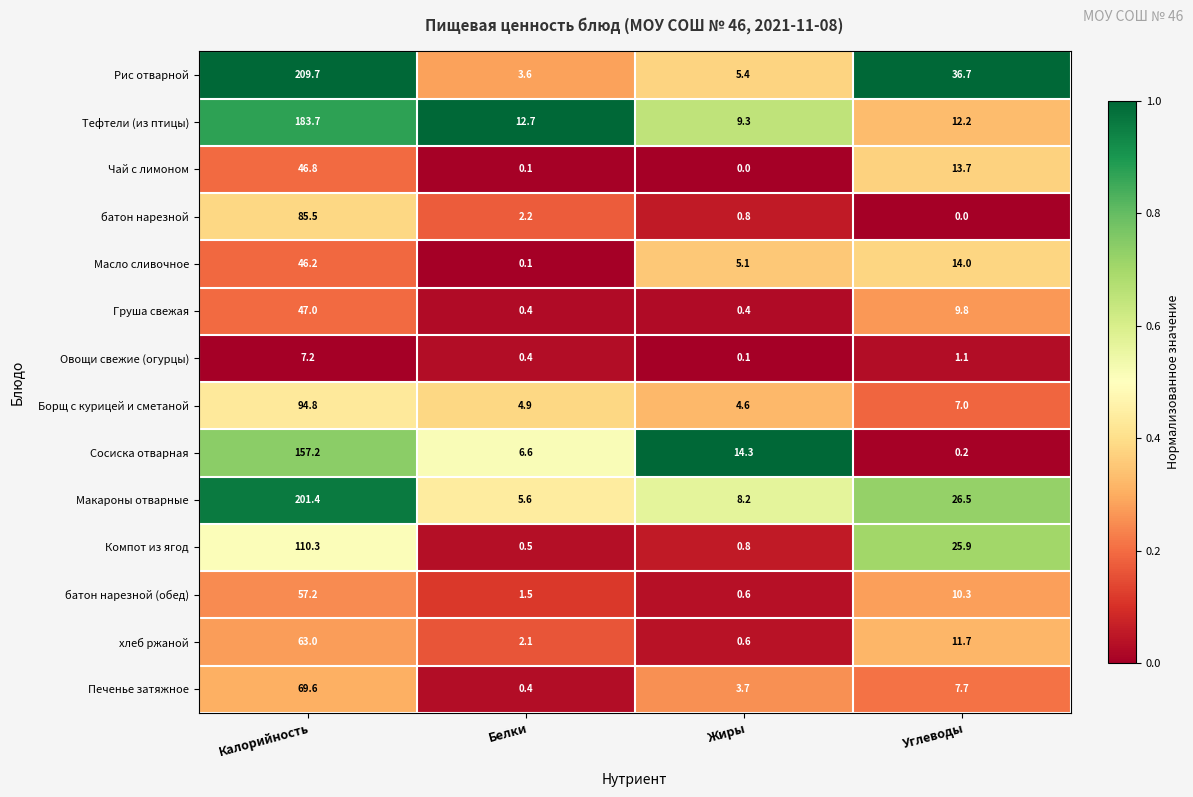

Which series has the widest spread of values?

Рис отварной